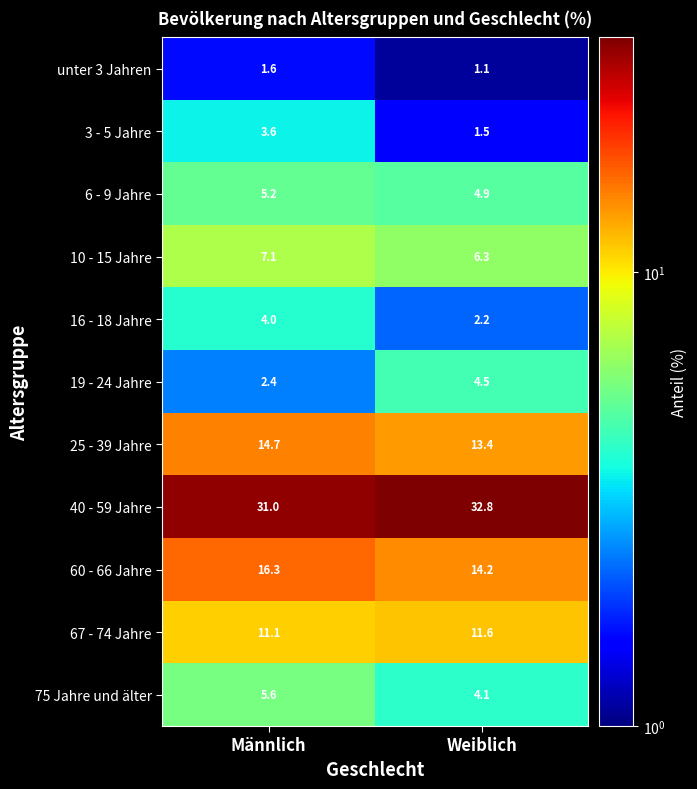

What is the maximum value for 10 - 15 Jahre?

7.1